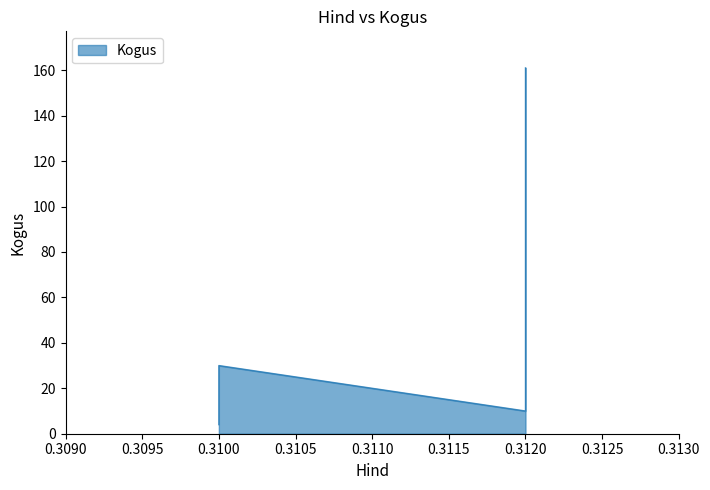

Is it true that the value at 0.31 is 13?

True